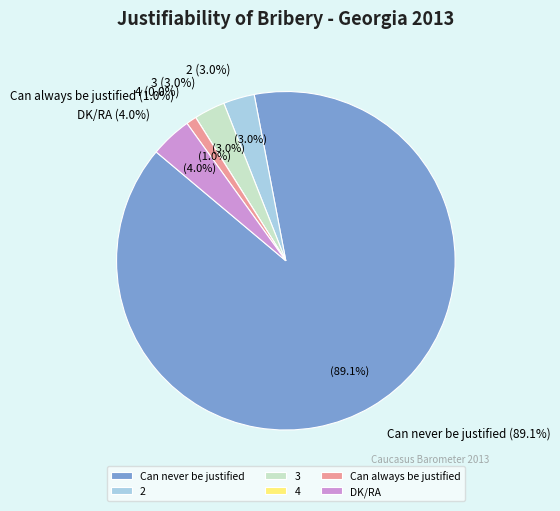

What is the largest slice in the pie chart?

Can never be justified